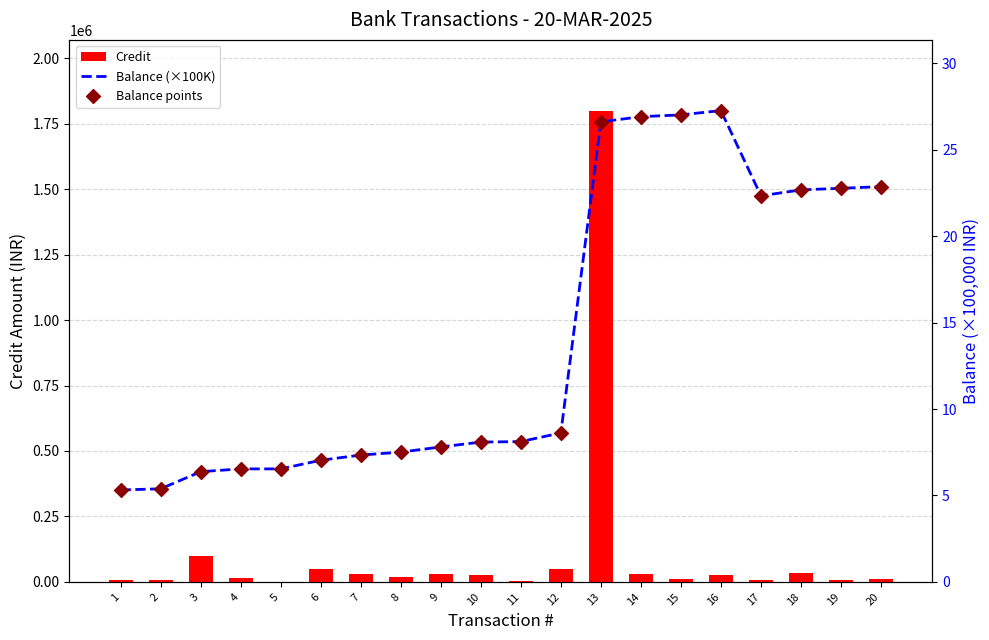

At how many categories does at least one series exceed 528490?

1